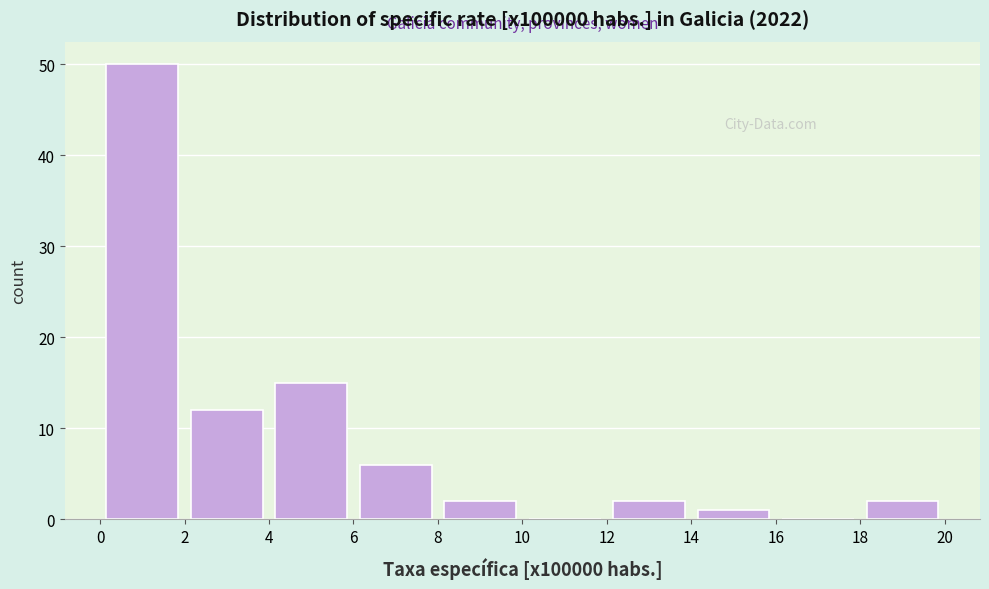

Reading left to right, transcribe this chart: for each bar, give the range it covers on the x-axis and its height. The values are not printed on the chart, so give them approximately, as read against the axis.

0 to 2: 50
2 to 4: 12
4 to 6: 15
6 to 8: 6
8 to 10: 2
10 to 12: 0
12 to 14: 2
14 to 16: 1
16 to 18: 0
18 to 20: 2